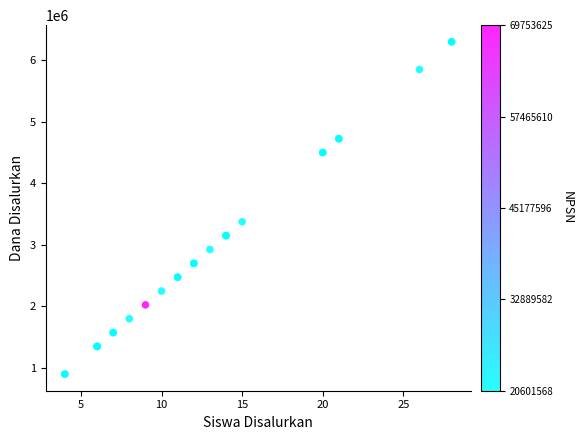

What Y value in the scatter plot is closest to 3600000?

3375000